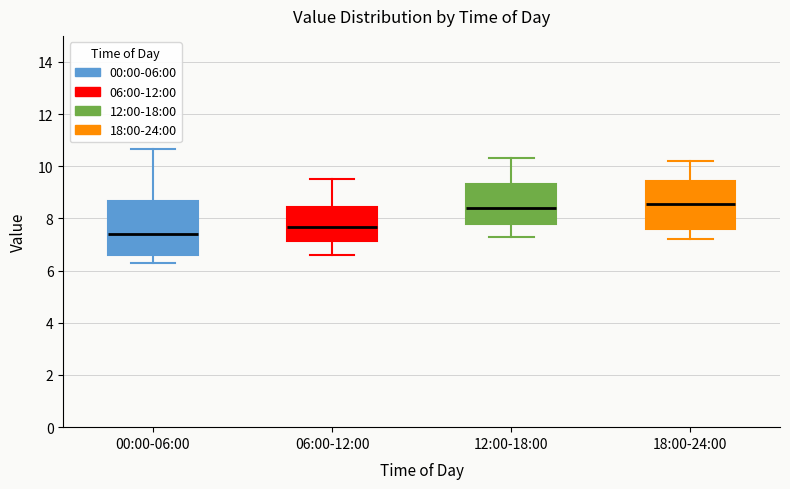

Which box is the tallest, from its lower edge to its upper edge?

00:00-06:00